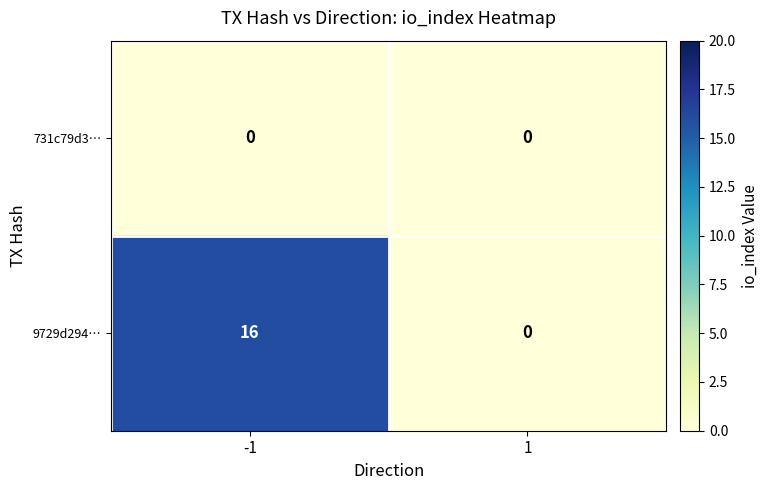

Reading left to right, transcribe all the data shown in this chart.

731c79d3…: 0	0
9729d294…: 16	0